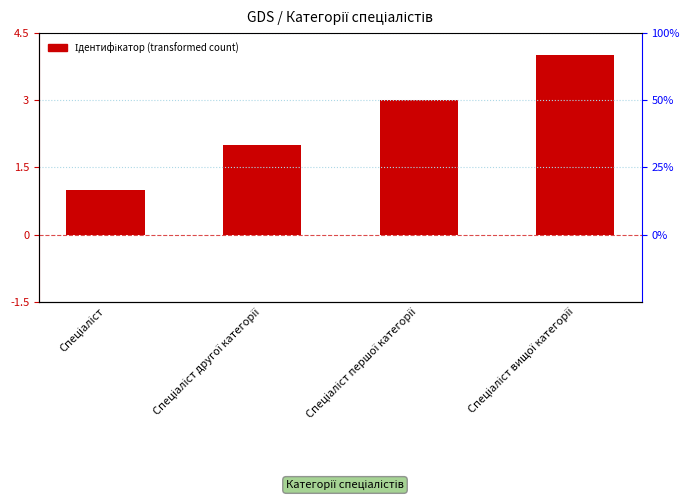

How many data points are above 3?

1